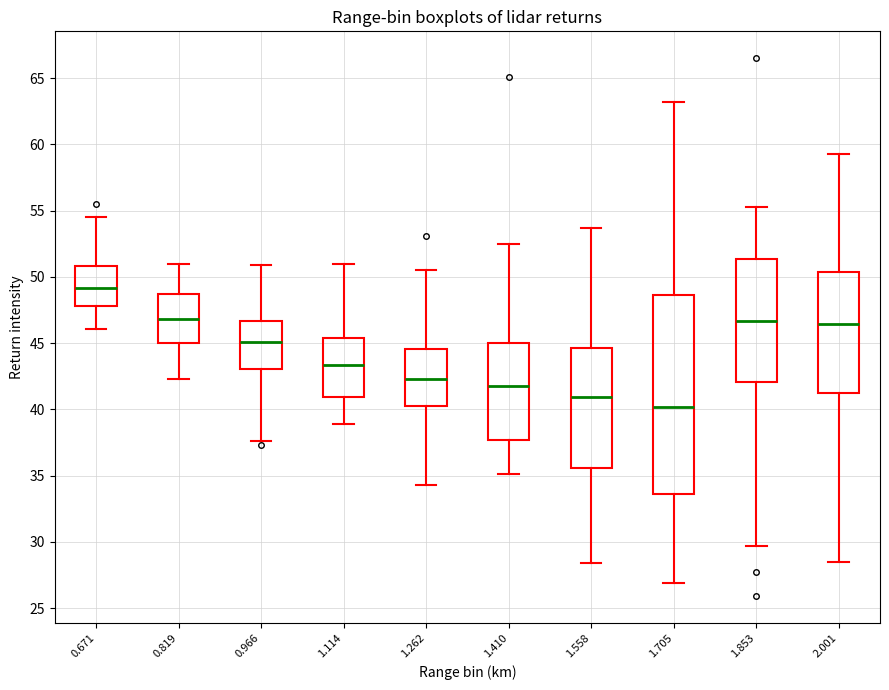

Reading left to right, read every box against the y-axis: the position of its median line, the range the box covers, and the ends of its whiskers. The values are not printed on the chart, so give them approximately, as read against the axis.

0.671: median 49.0, box 48.0 to 51.0, whiskers 46.0 to 54.5
0.819: median 47.0, box 45.0 to 48.5, whiskers 42.5 to 51.0
0.966: median 45.0, box 43.0 to 46.5, whiskers 37.5 to 51.0
1.114: median 43.5, box 41.0 to 45.5, whiskers 39.0 to 51.0
1.262: median 42.5, box 40.5 to 44.5, whiskers 34.5 to 50.5
1.410: median 42.0, box 37.5 to 45.0, whiskers 35.0 to 52.5
1.558: median 41.0, box 35.5 to 44.5, whiskers 28.5 to 53.5
1.705: median 40.0, box 33.5 to 48.5, whiskers 27.0 to 63.0
1.853: median 46.5, box 42.0 to 51.5, whiskers 29.5 to 55.5
2.001: median 46.5, box 41.0 to 50.5, whiskers 28.5 to 59.5